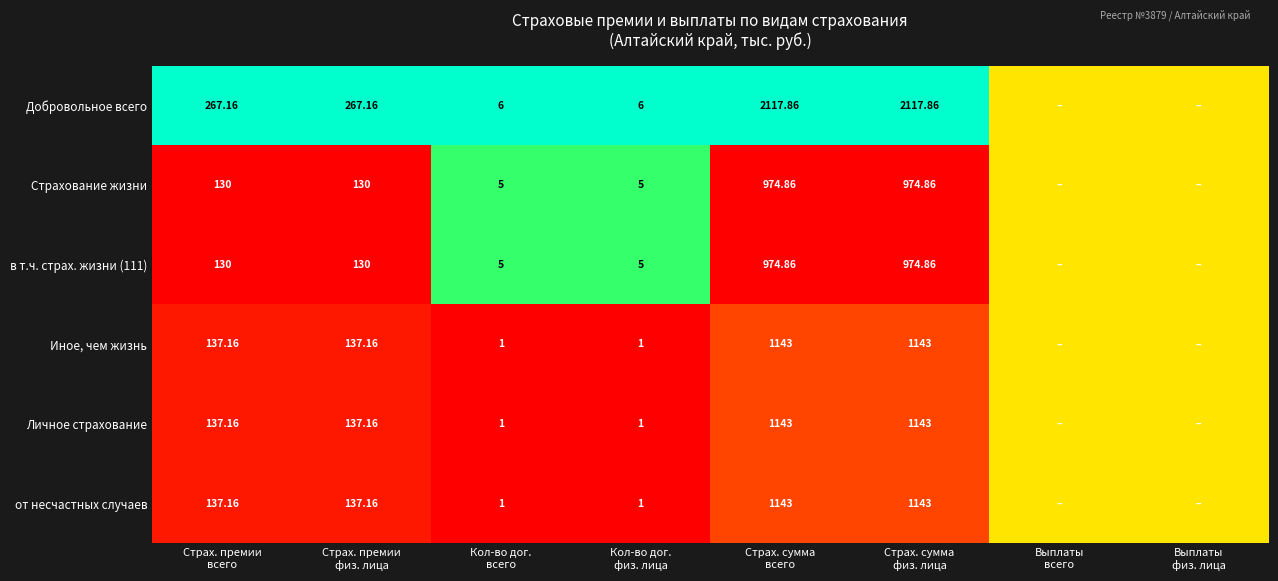

Between Кол-во дог.
физ. лица and Страх. сумма
всего, which series saw the biggest shift?

Добровольное всего